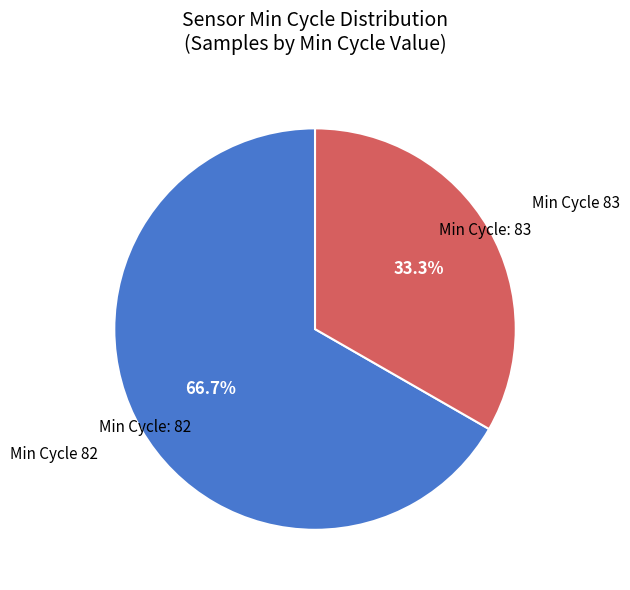

Does any single category account for the majority?

Yes